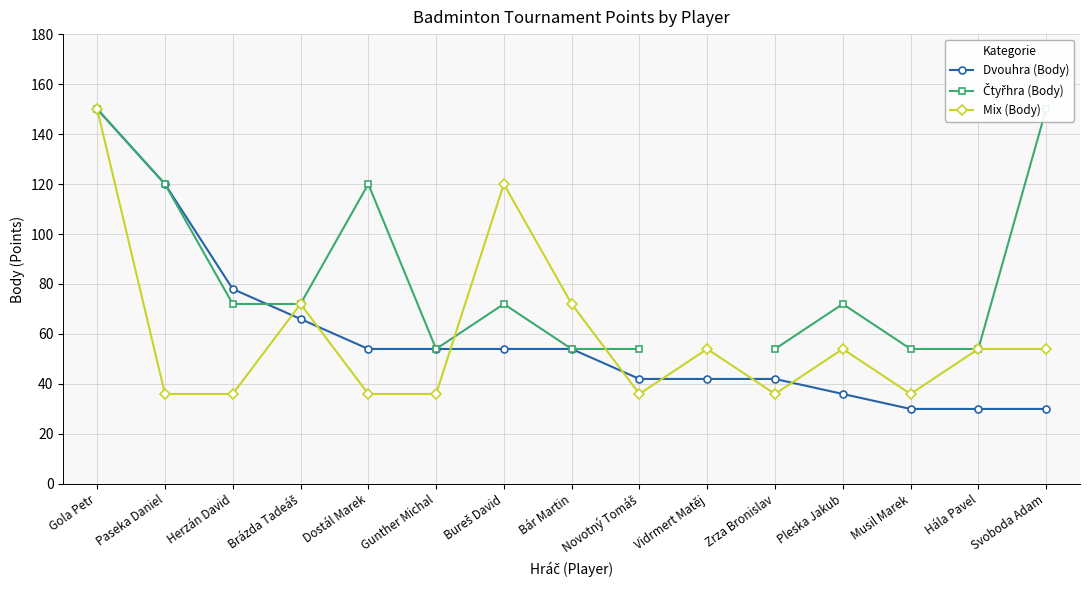

At which category is the sum across all series the highest?

Gola Petr